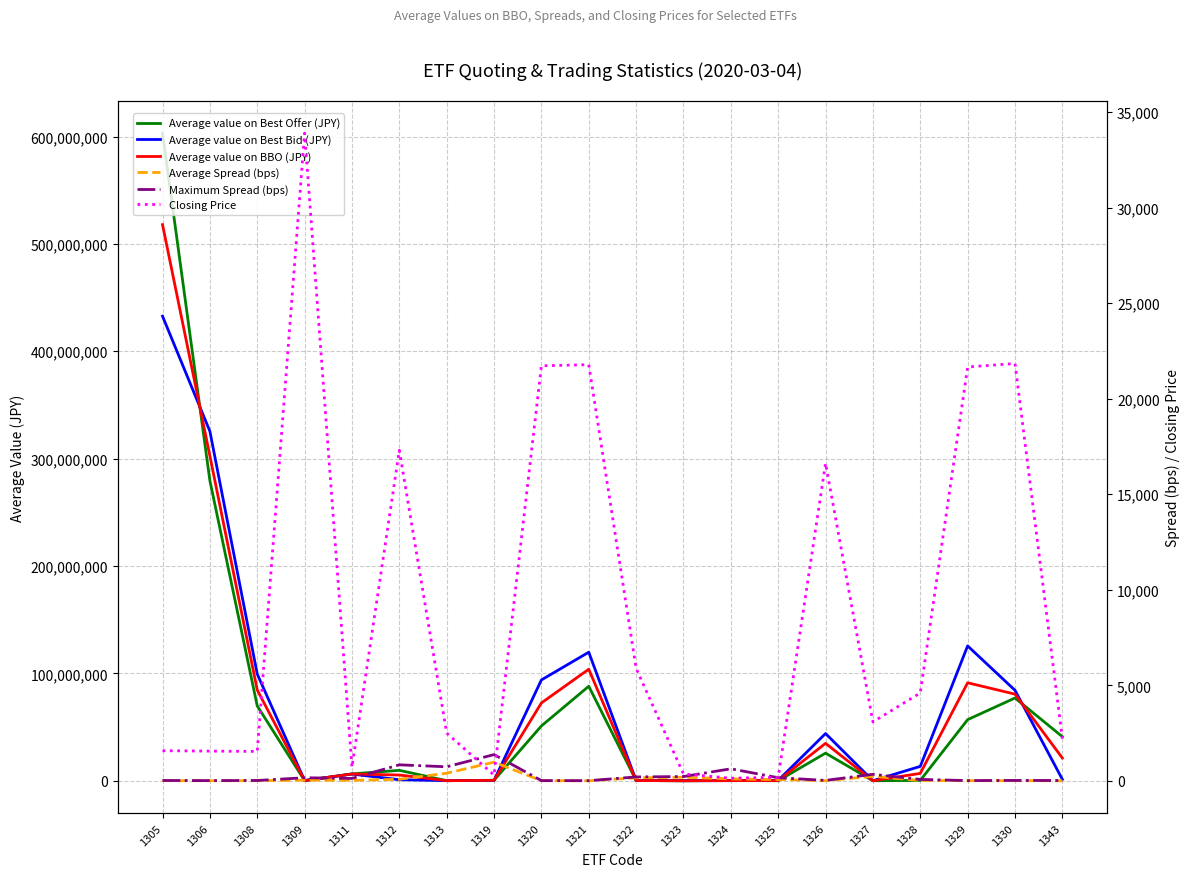

Which has a higher value, 1330 or 1308?

1330